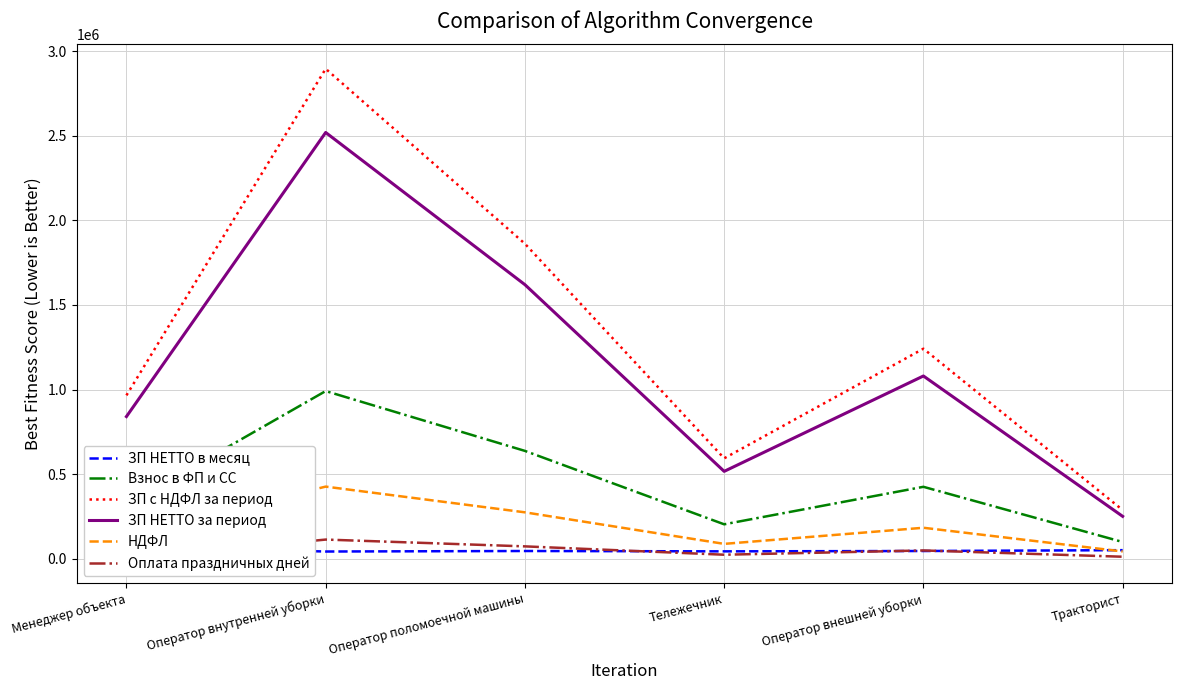

The value of Оплата праздничных дней at Оператор внутренней уборки is 170409.8. True or false?

False